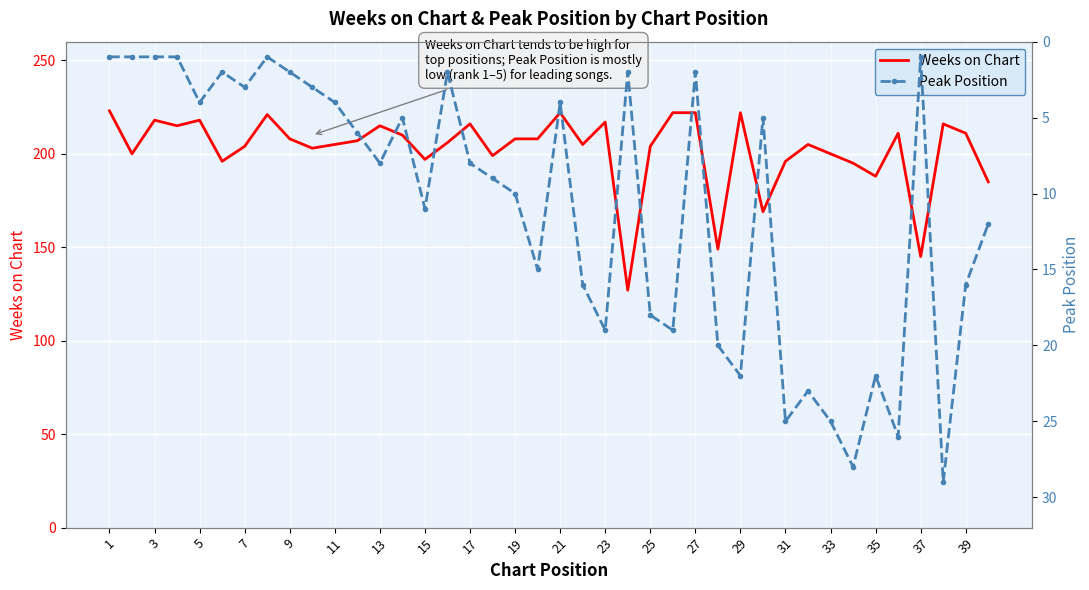

The value of Weeks on Chart at 13 is 324. True or false?

False